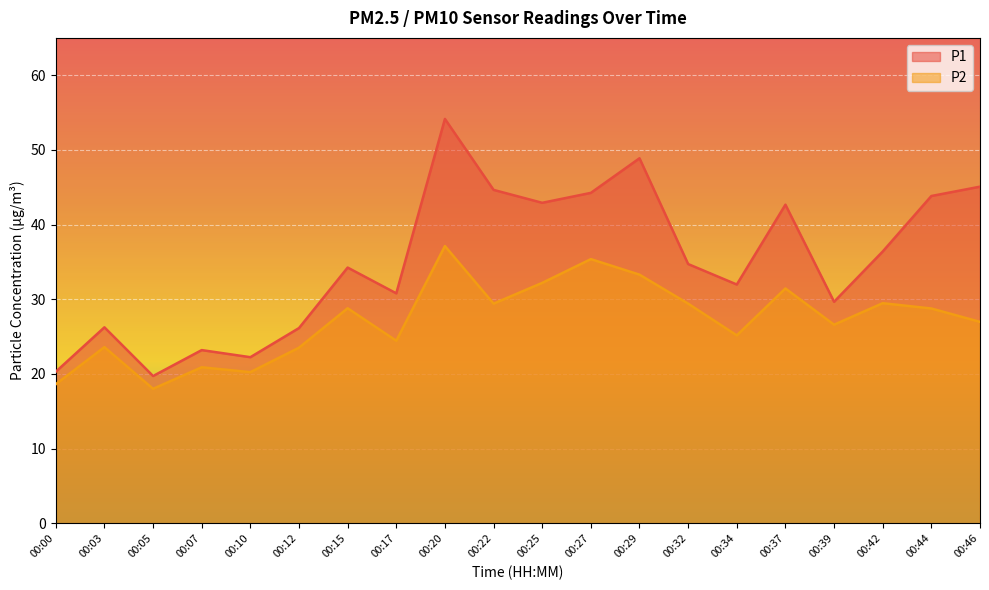

In P1, how many points are lower than both neighbors (excluding endpoints)?

6